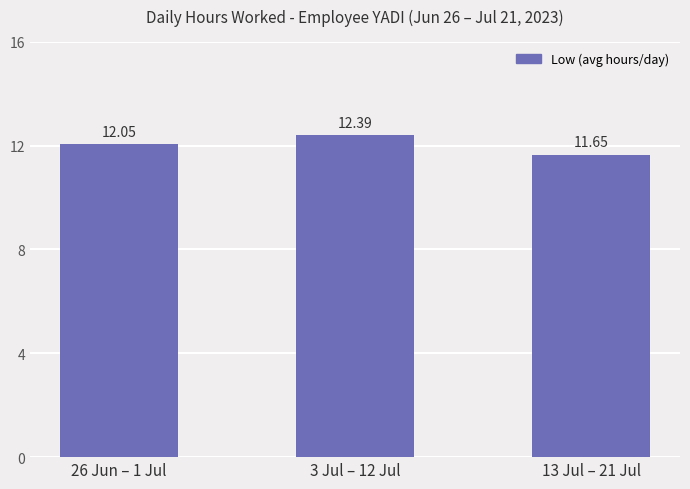

Reading right to left, what are all the values shown in this chart?

11.7	12.4	12.1